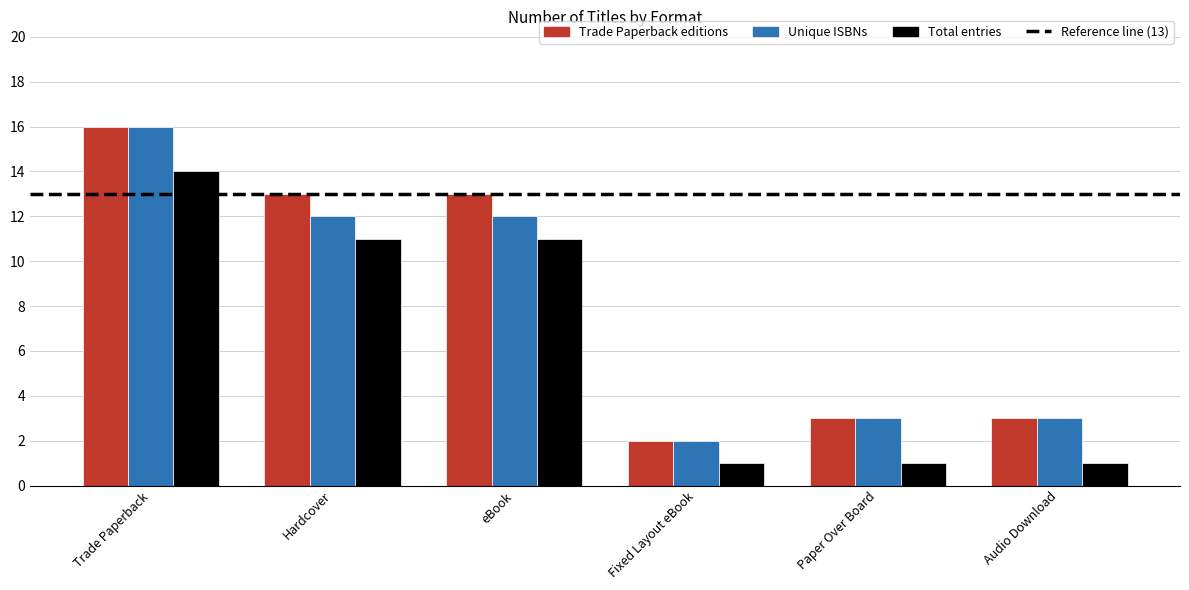

Which series has the largest total across all categories?

Trade Paperback editions